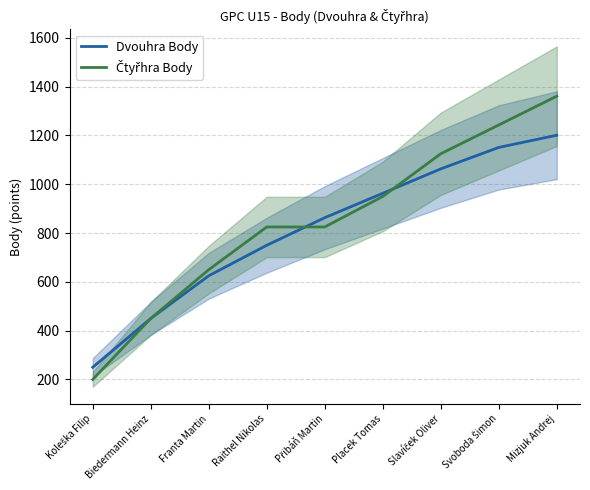

Reading left to right, transcribe all the data shown in this chart.

Dvouhra Body: Koleška Filip=250	Biedermann Heinz=450	Franta Martin=625	Raithel Nikolas=750	Přibáň Martin=863	Placek Tomas=963	Slavíček Oliver=1063	Svoboda Šimon=1151	Mizjuk Andrej=1201
Čtyřhra Body: Koleška Filip=200	Biedermann Heinz=450	Franta Martin=650	Raithel Nikolas=825	Přibáň Martin=825	Placek Tomas=950	Slavíček Oliver=1125	Svoboda Šimon=1243	Mizjuk Andrej=1361